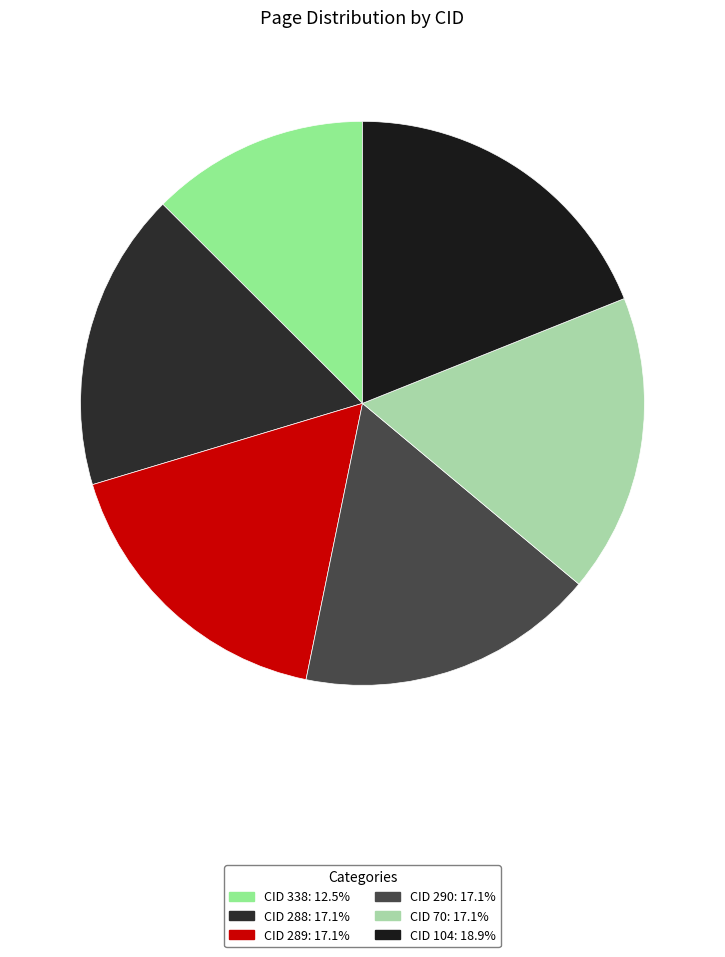

What percentage is the CID 288 slice, to the nearest percent?

17%